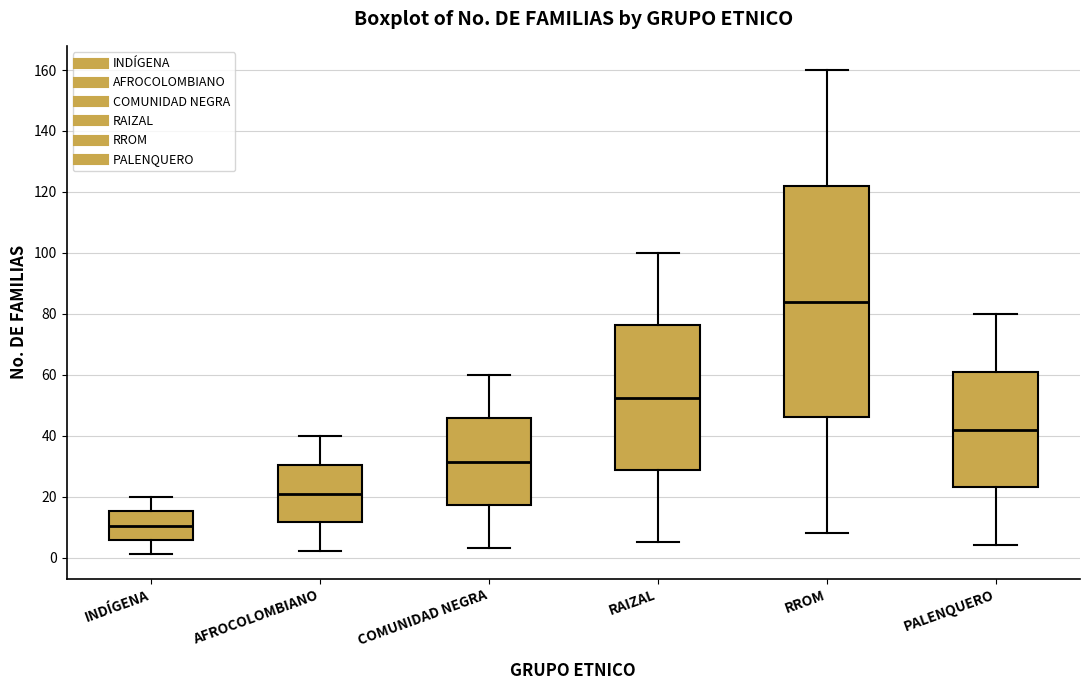

Where is the lower edge of the box for COMUNIDAD NEGRA on the y-axis? The values are not printed on the chart, so give them approximately, as read against the axis.

18